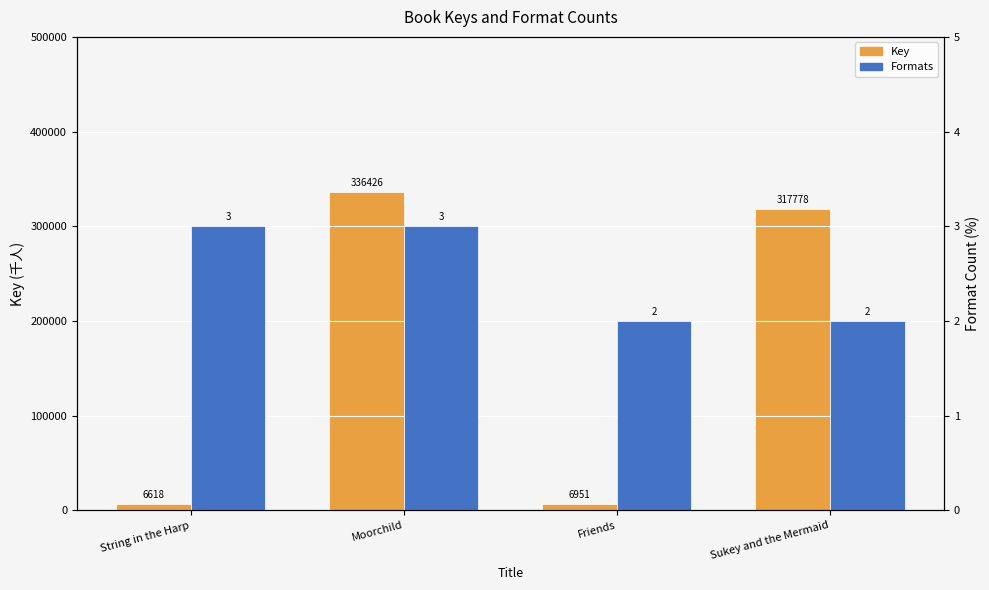

What is the sum of all Formats values?

10